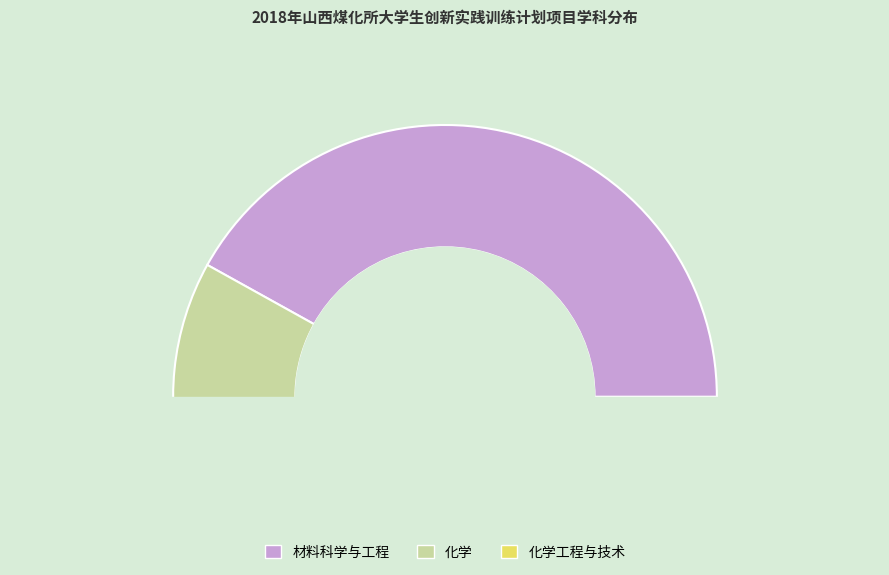

How many segments does this pie chart have?

3